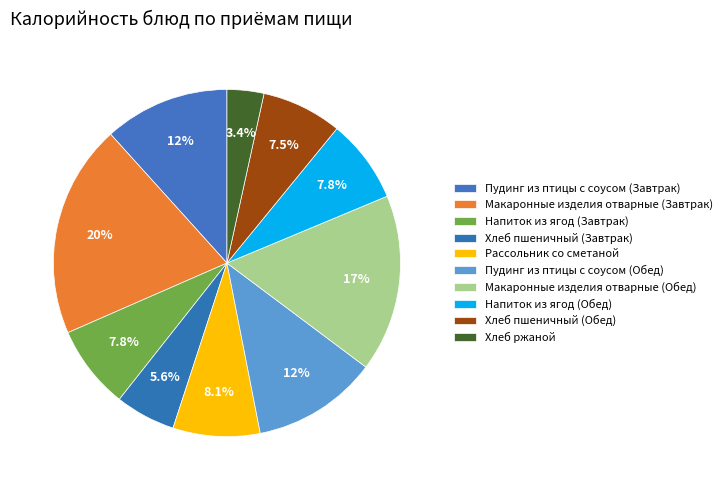

How many slices are in this pie chart?

10